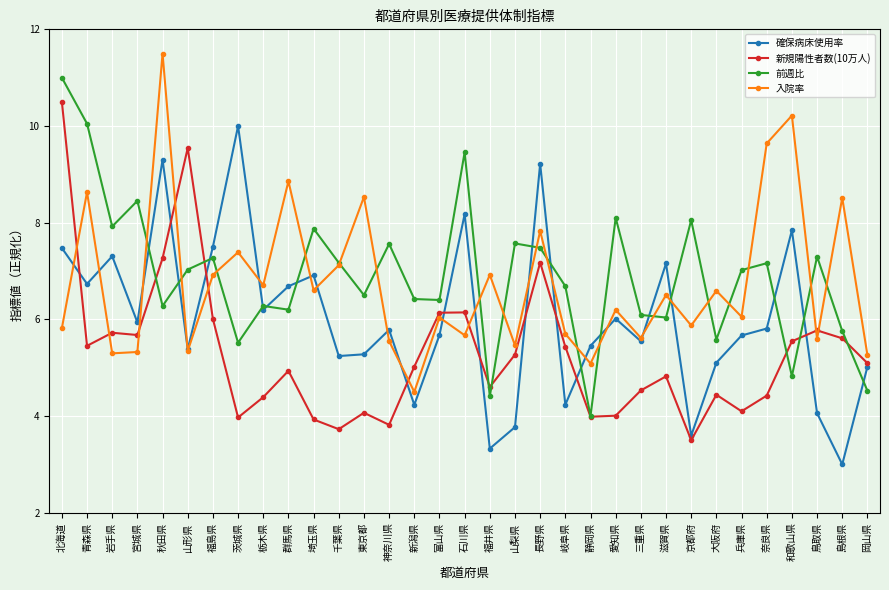

Where does the 前週比 series first go above 7?

北海道